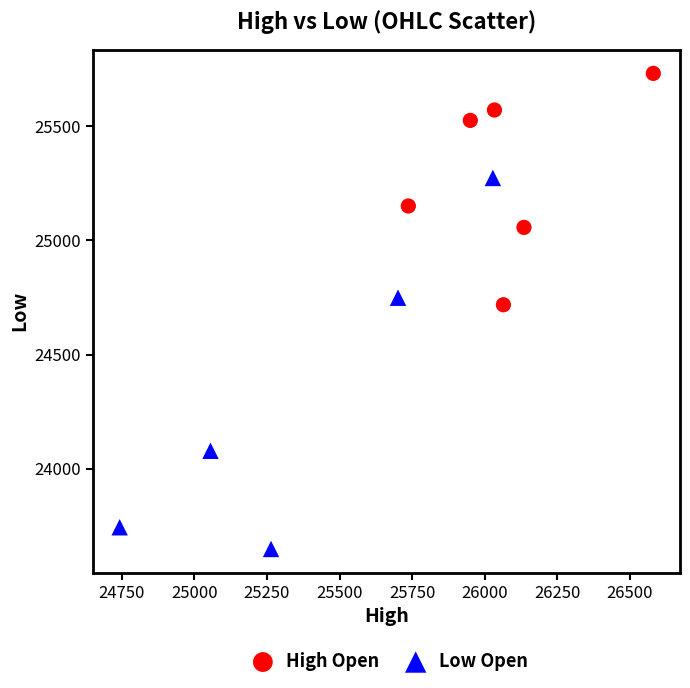

Which series contains the lowest Y value?

Low Open